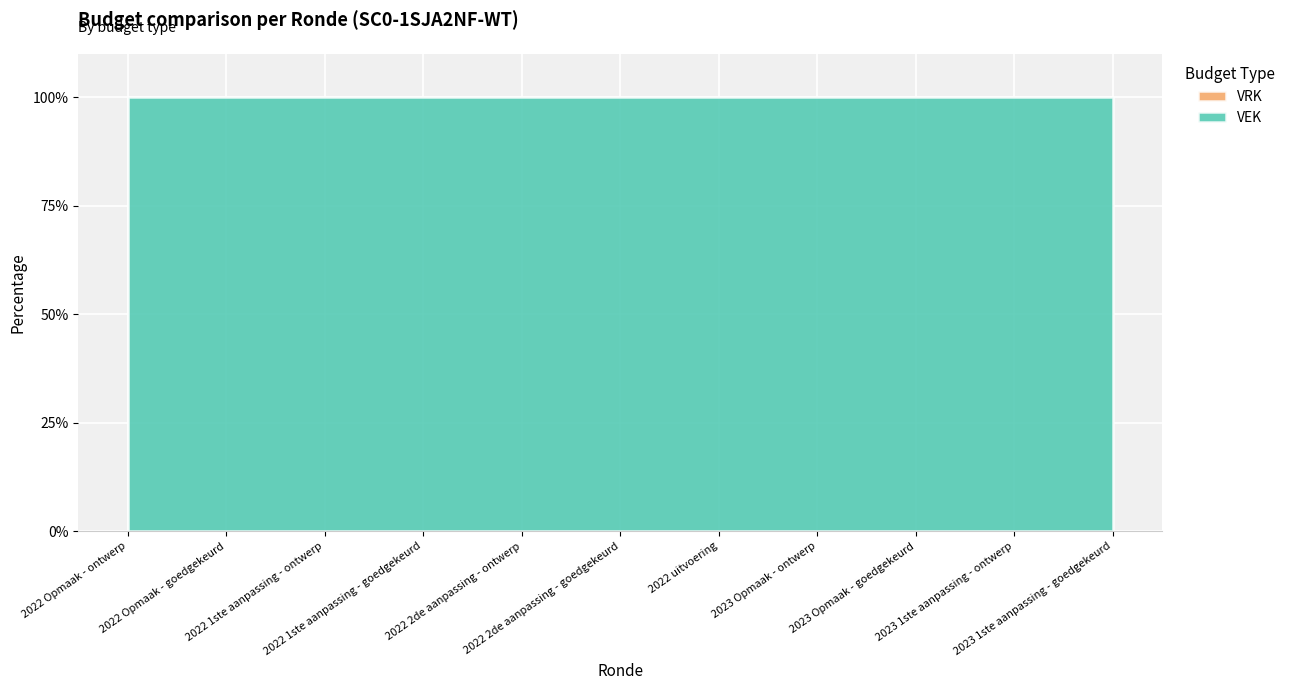

What is the highest value of the VEK series?

100